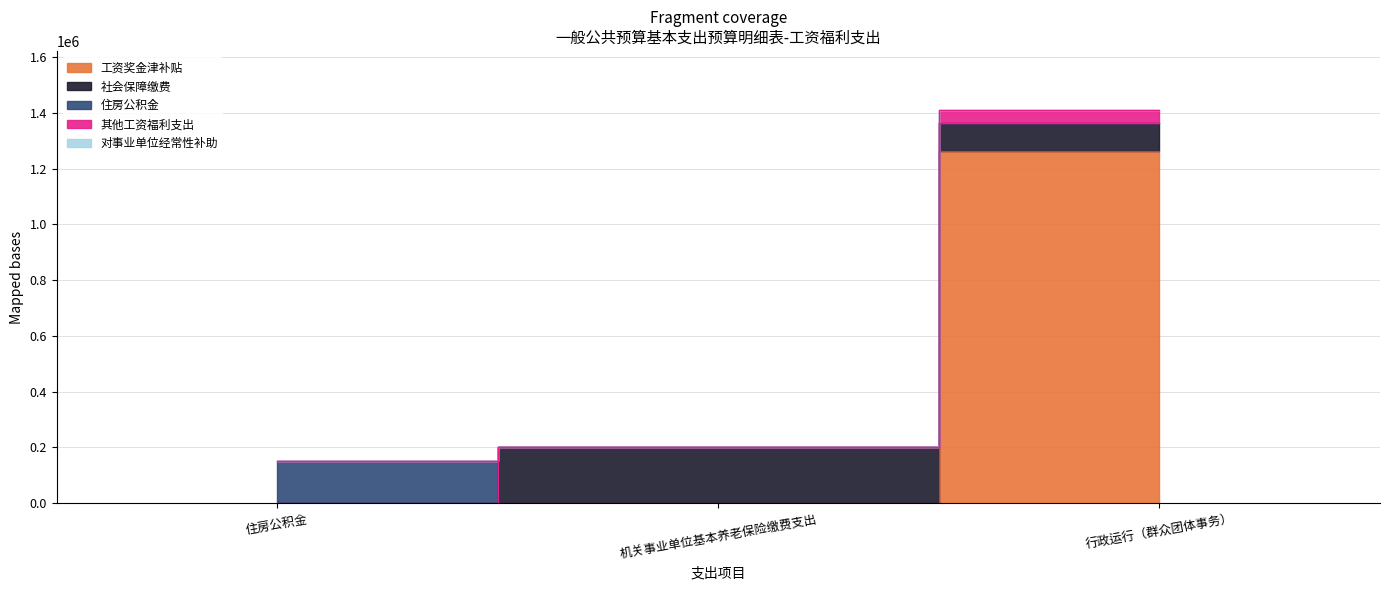

What is the total value across all series at 行政运行（群众团体事务）?

1410789.2